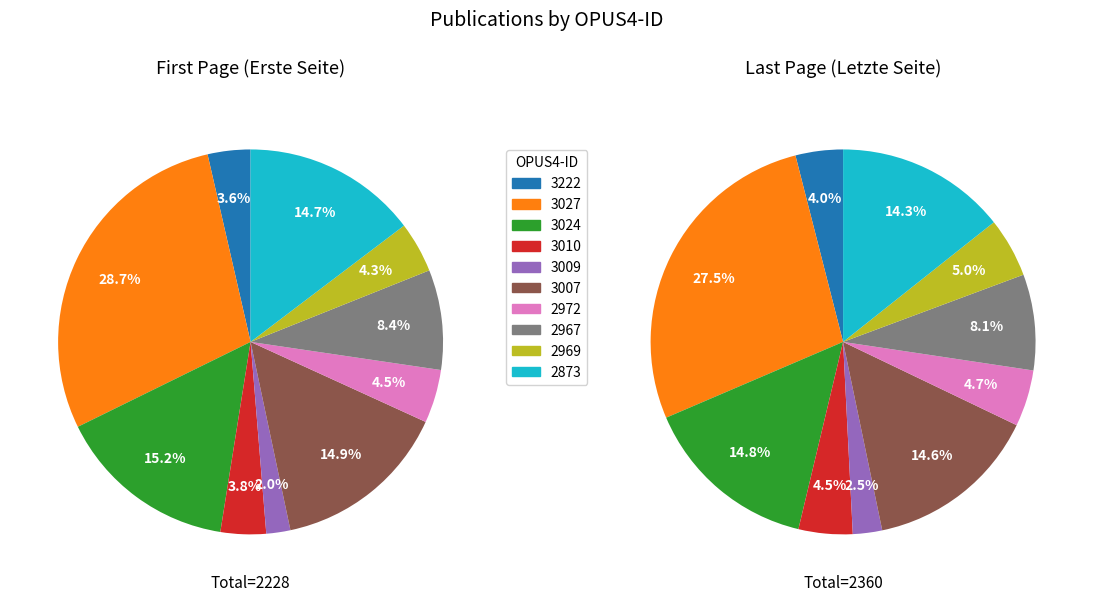

The 3024 slice represents 21% of the pie. True or false?

False